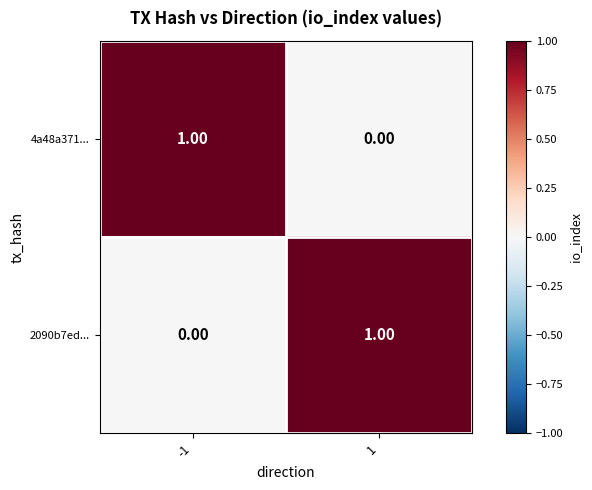

At 1, list the series in order from largest to smallest.

2090b7ed..., 4a48a371...